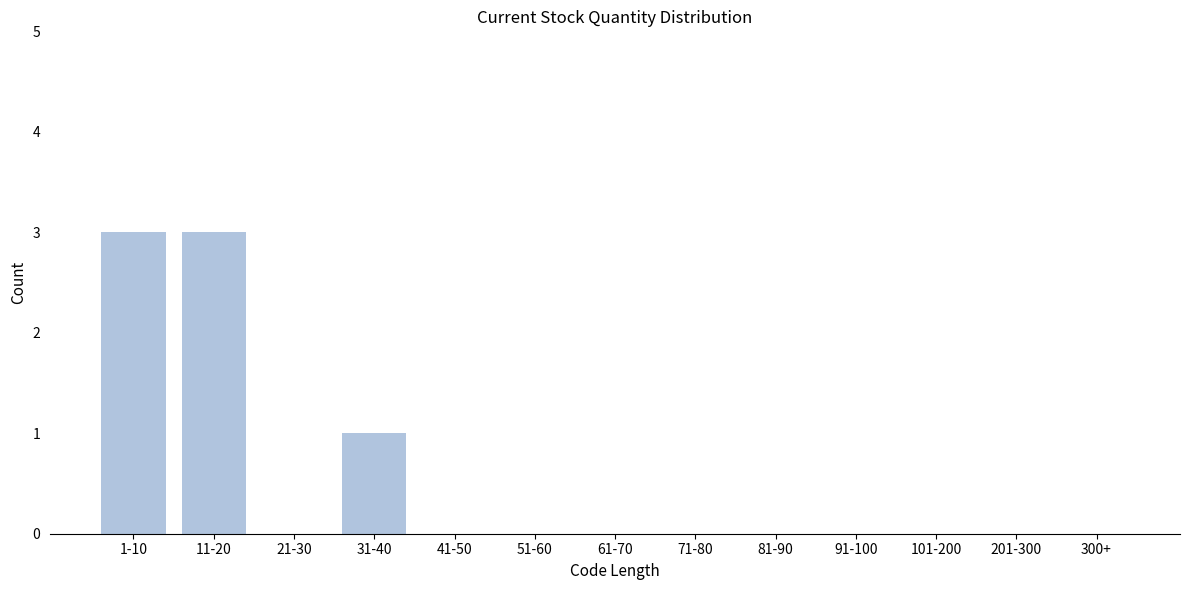

Reading right to left, list all the values displayed in this chart.

300+=0	201-300=0	101-200=0	91-100=0	81-90=0	71-80=0	61-70=0	51-60=0	41-50=0	31-40=1	21-30=0	11-20=3	1-10=3